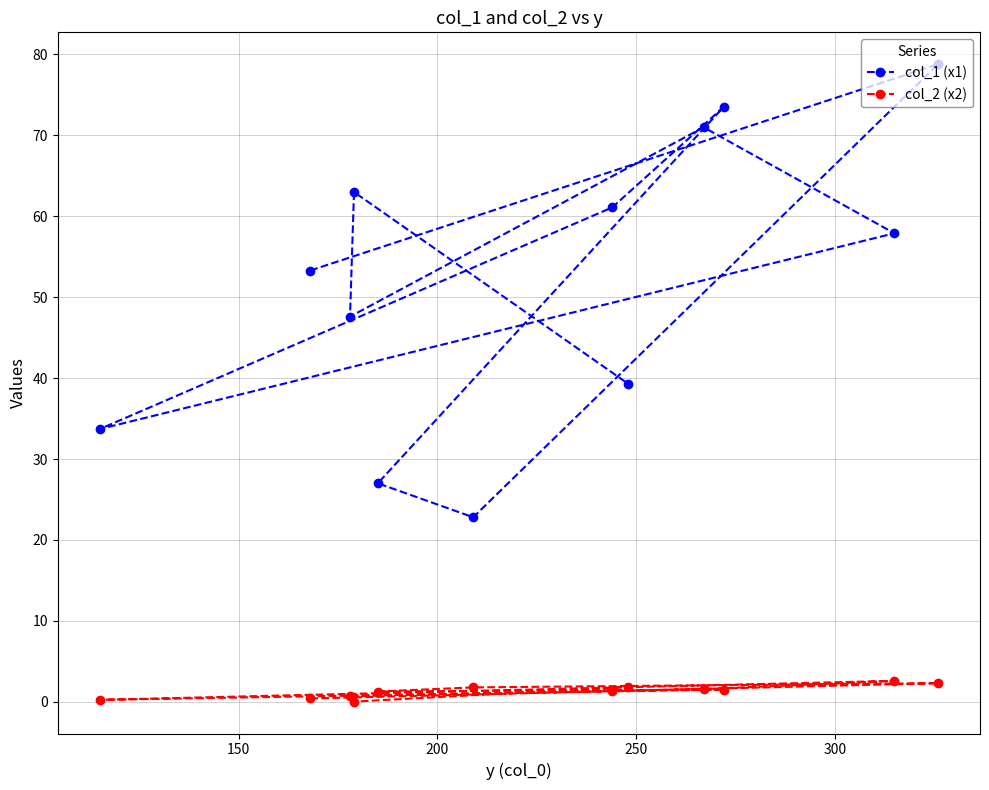

What is the difference between the maximum and minimum values in the col_1 (x1) series?

56.0